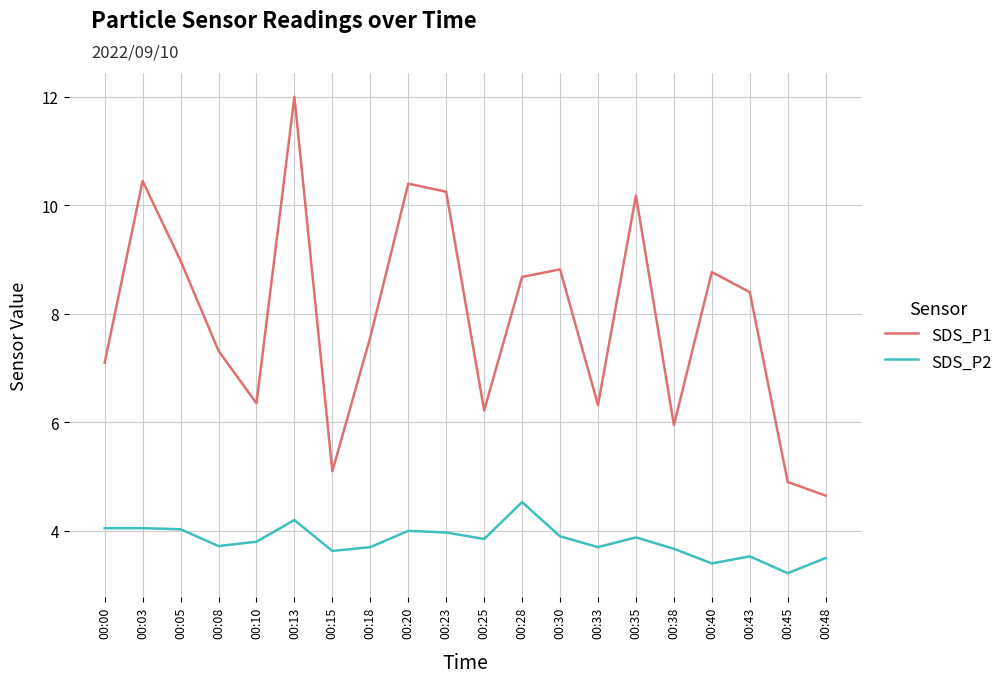

Read the SDS_P1 value at 00:48.

4.7